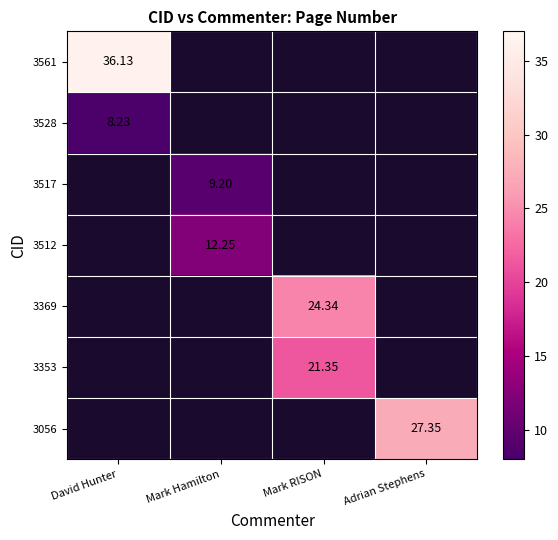

Is it true that 3517 equals 0.0 at Mark RISON?

True